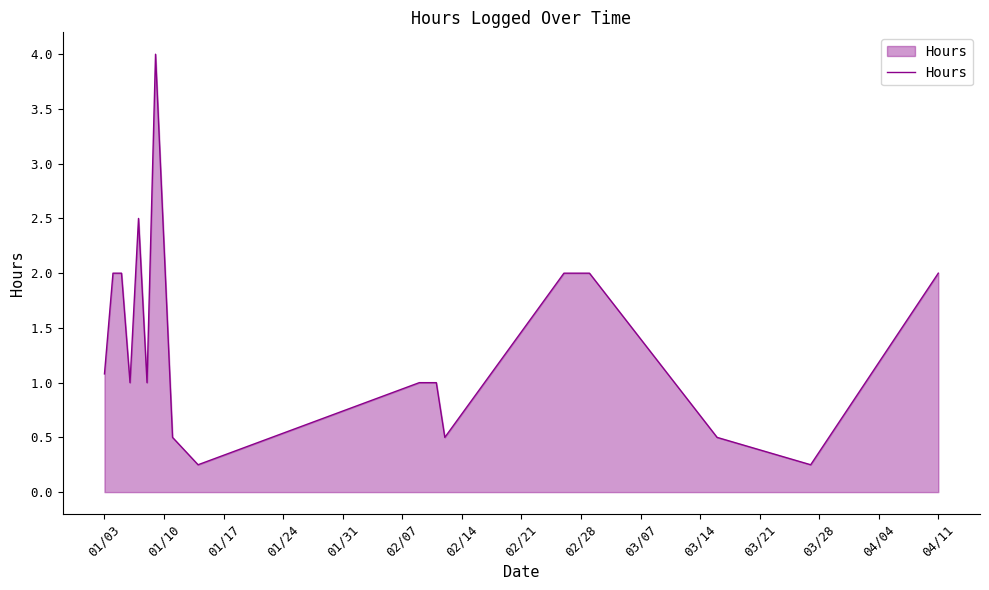

Does the chart have visible grid lines?

No